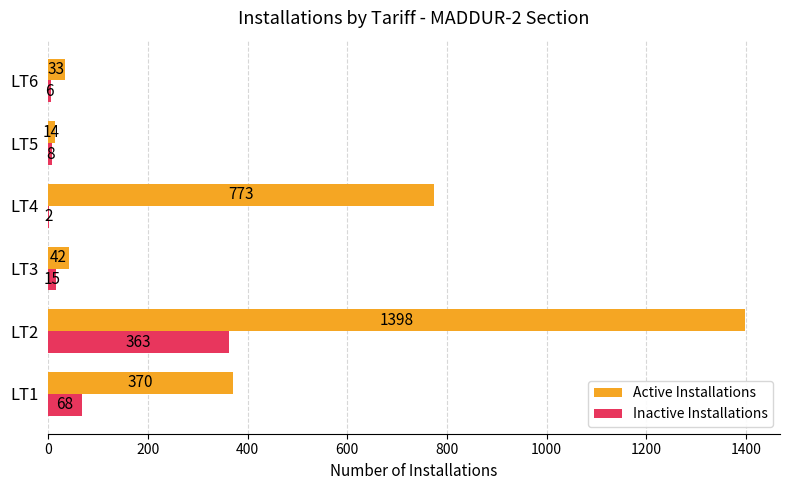

What is the highest value of the Active Installations series?

1398